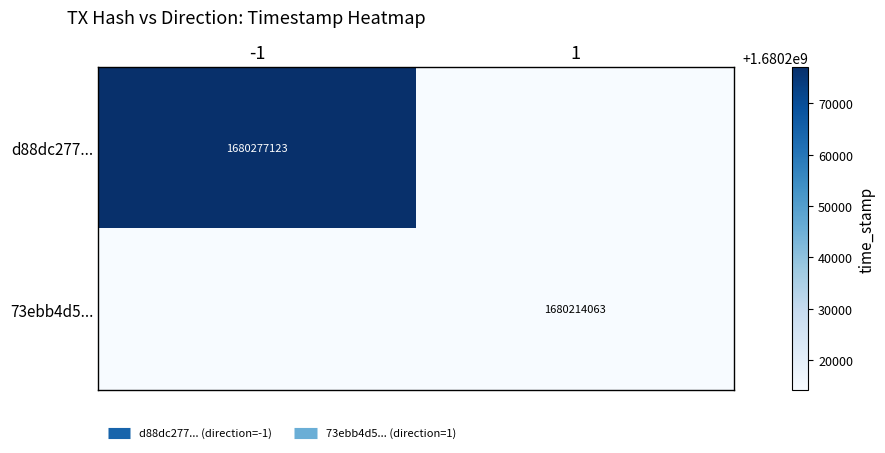

Rank the categories by 73ebb4d5... value from lowest to highest.

-1, 1